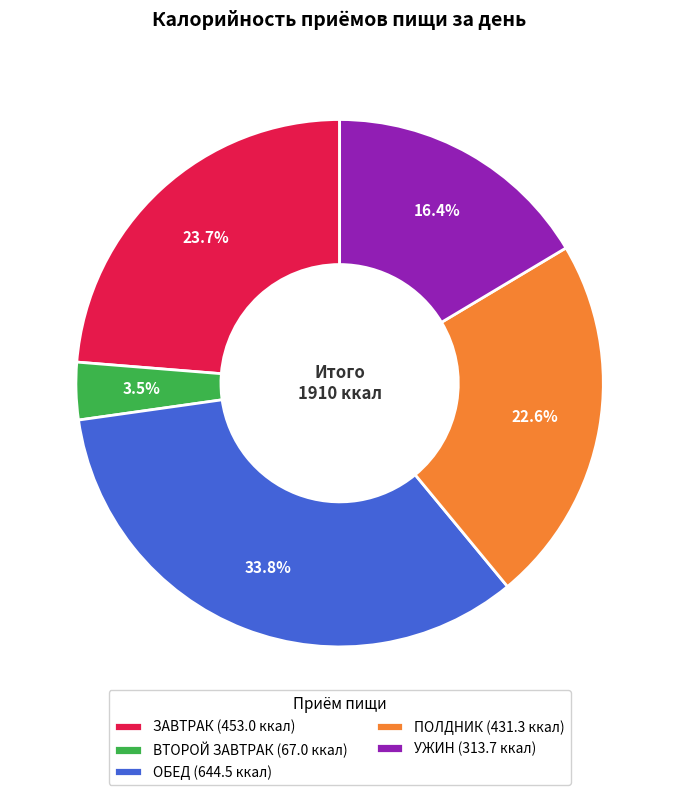

Does ВТОРОЙ ЗАВТРАК represent more than half of the total?

No